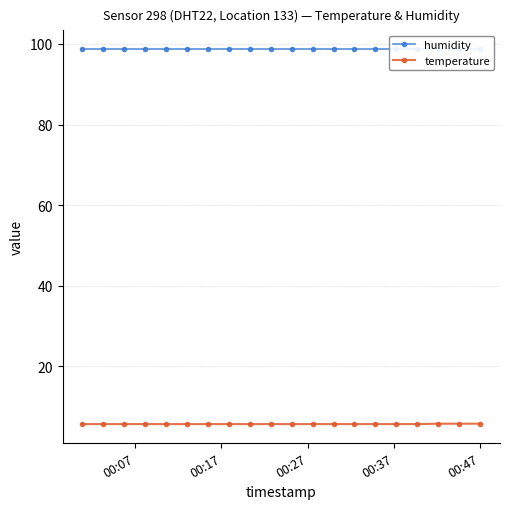

Does the chart display data point markers on the line(s)?

Yes